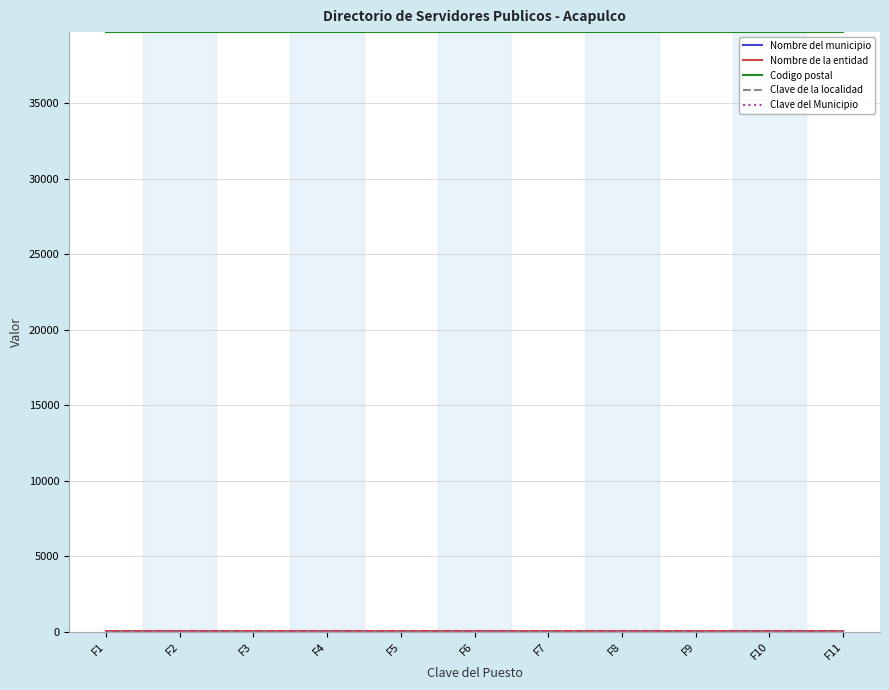

Between F11 and F8, which is larger?

F11